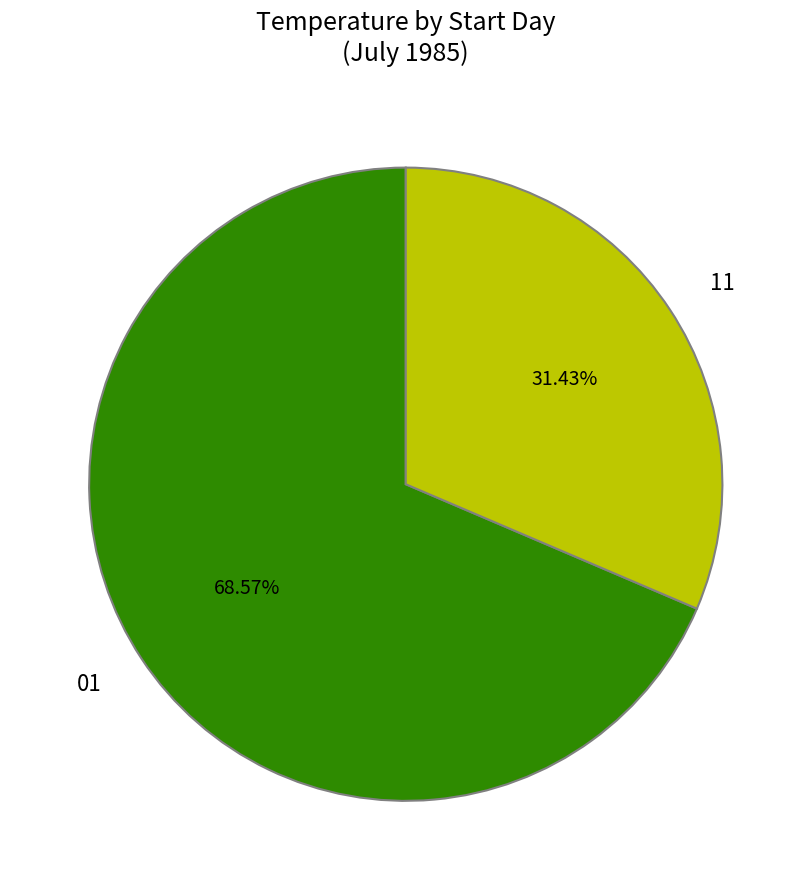

What is the majority slice?

01